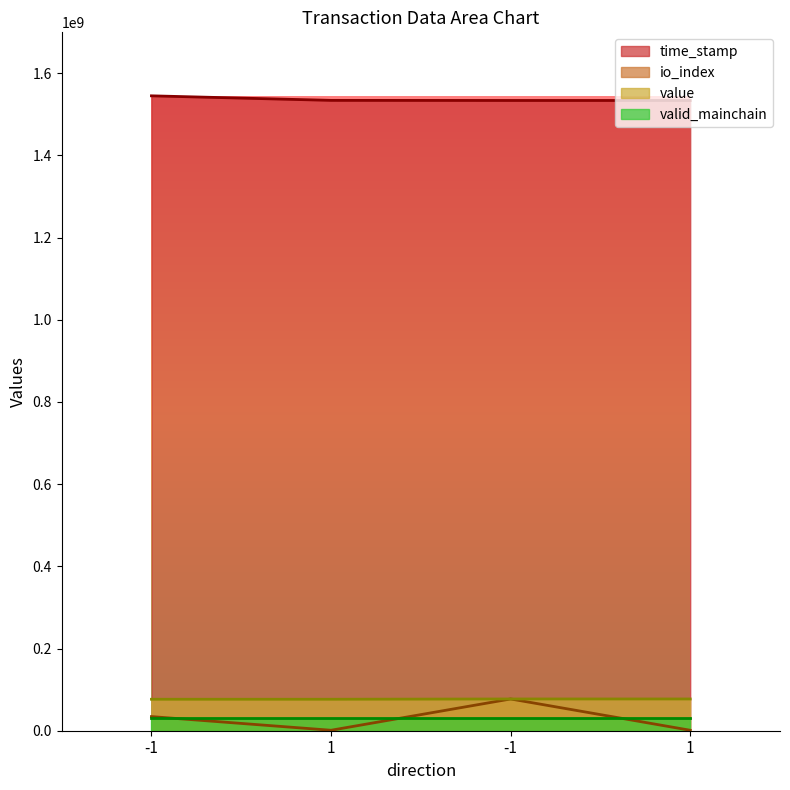

What is the spread (max minus min) of values at -1?

1510680647.7